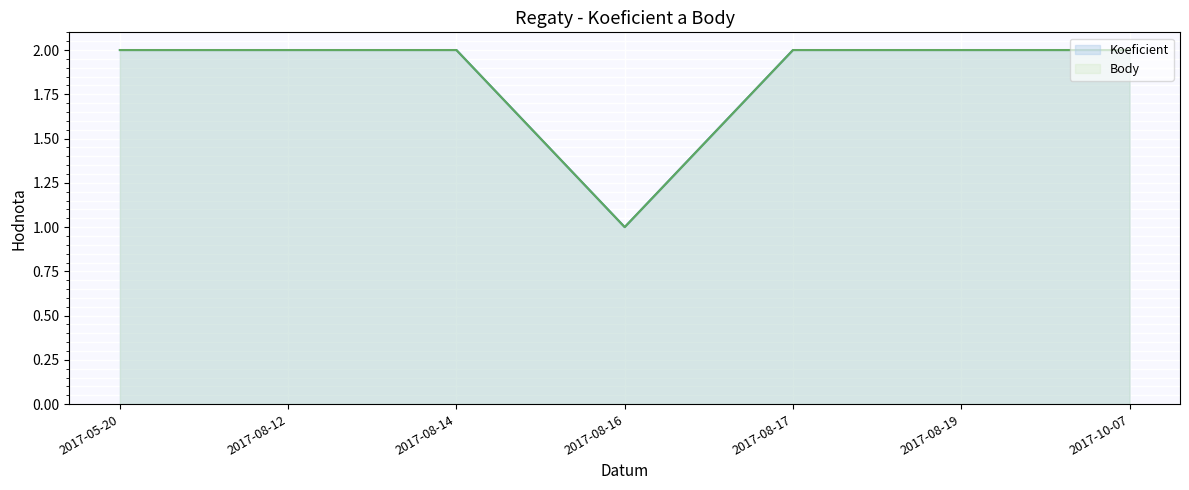

Which has a higher value, 2017-08-16 or 2017-08-12?

2017-08-12